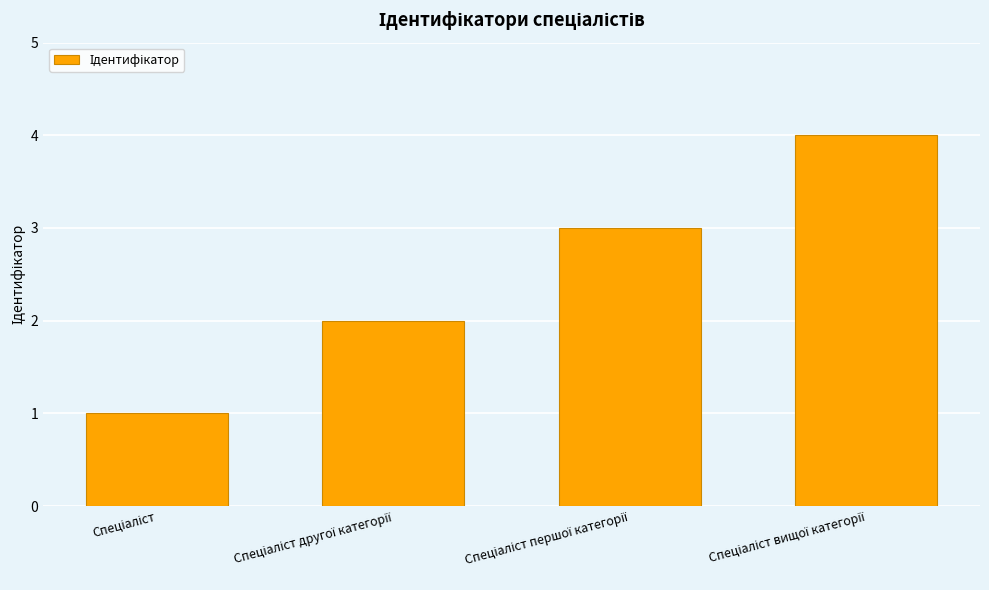

What is the difference between the maximum and minimum values?

3